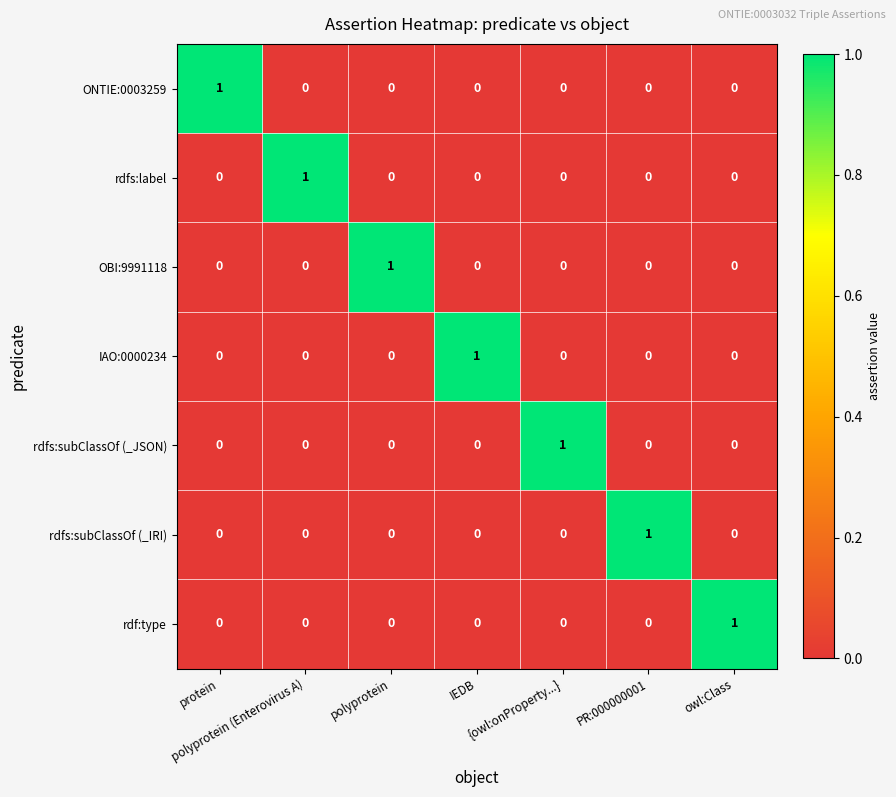

Count the rdfs:subClassOf (_IRI) values in the range 0 to 1.

7